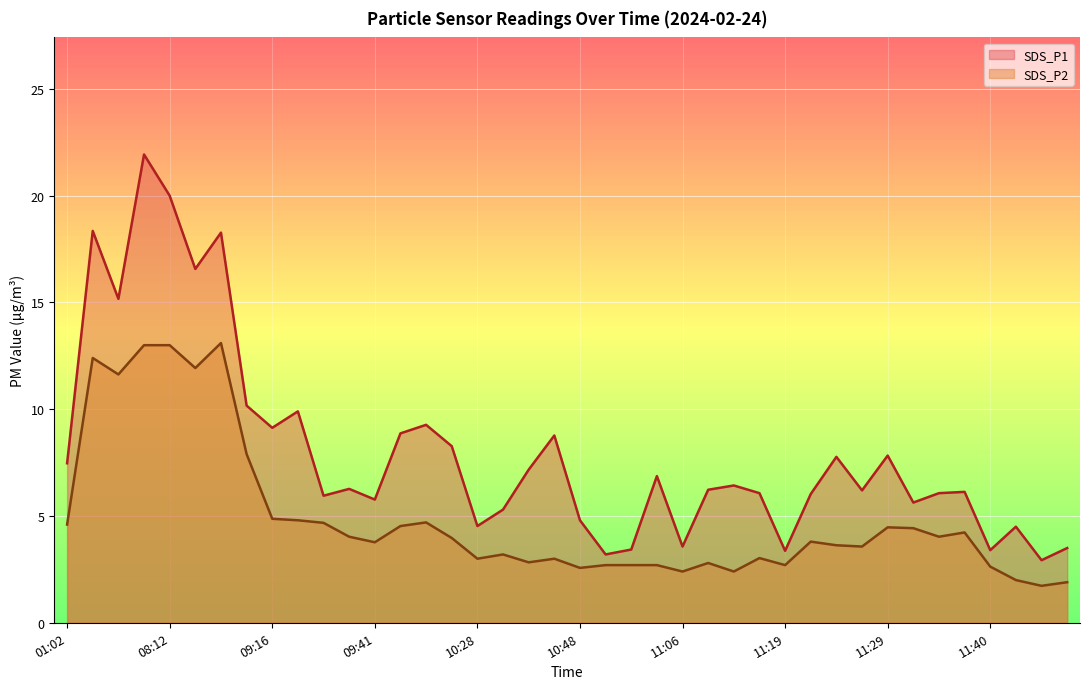

Does the chart display data point markers on the line(s)?

No